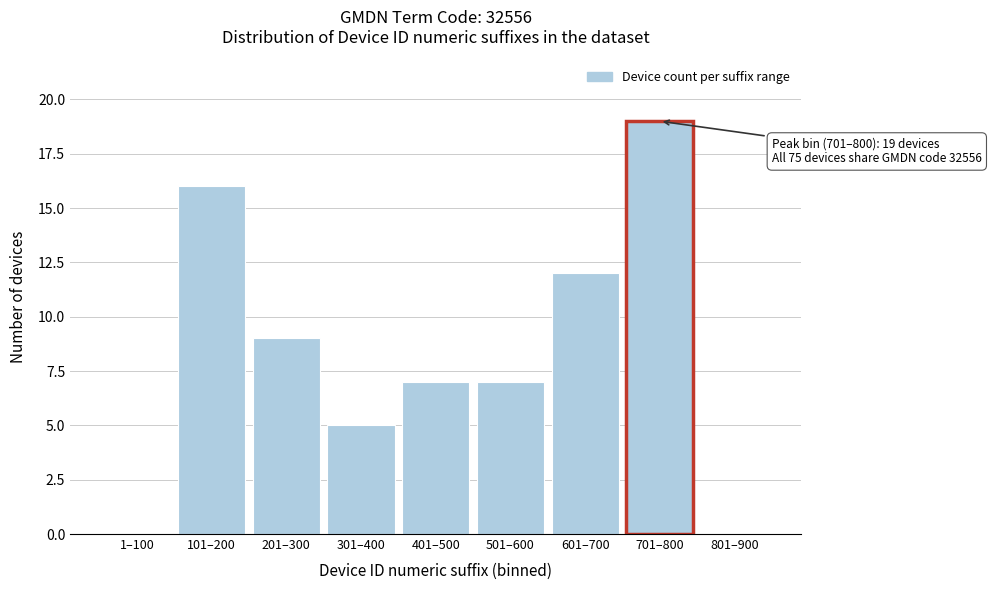

Reading left to right, list all the values displayed in this chart.

1–100=0	101–200=16	201–300=9	301–400=5	401–500=7	501–600=7	601–700=12	701–800=19	801–900=0